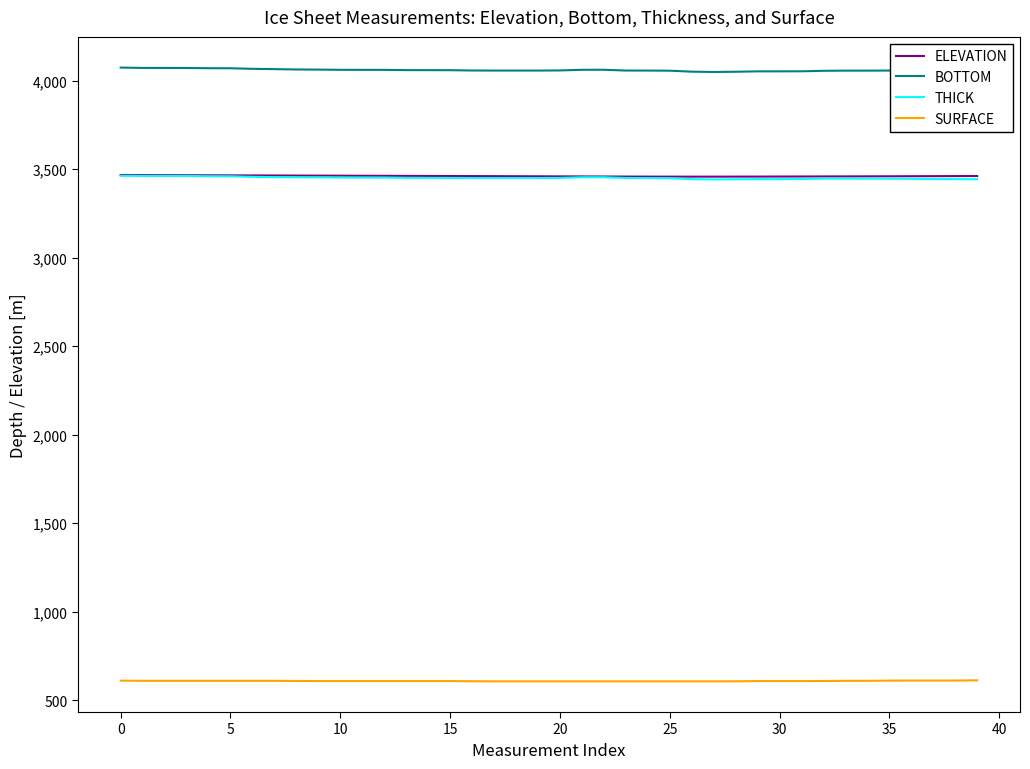

What is the smallest value displayed?

607.1